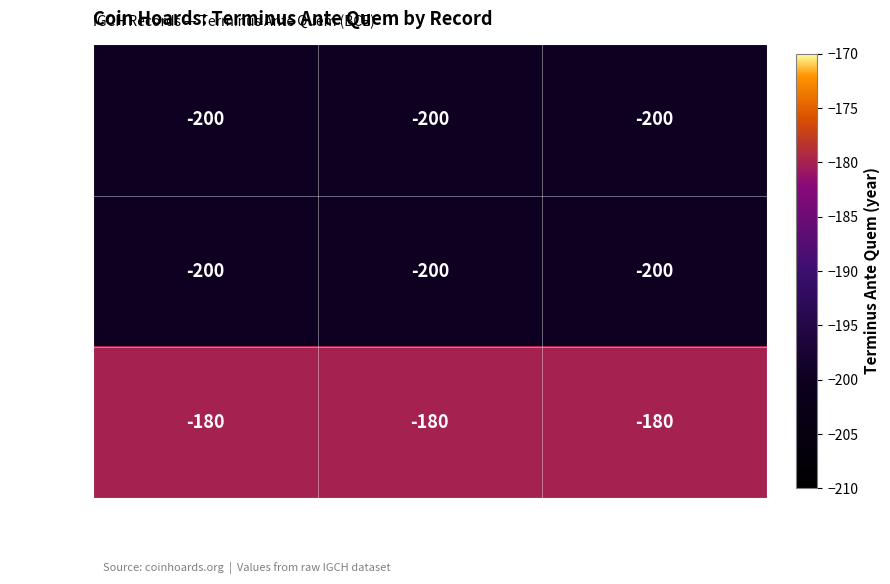

At which label is IGCH 1534 closest to -200?

Before